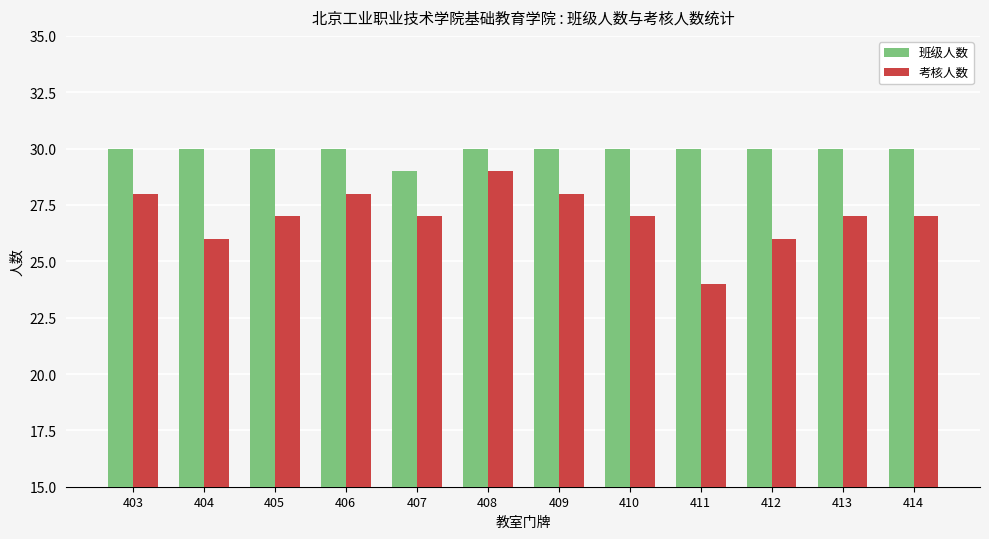

Are the bars grouped side by side (vs. stacked)?

Yes